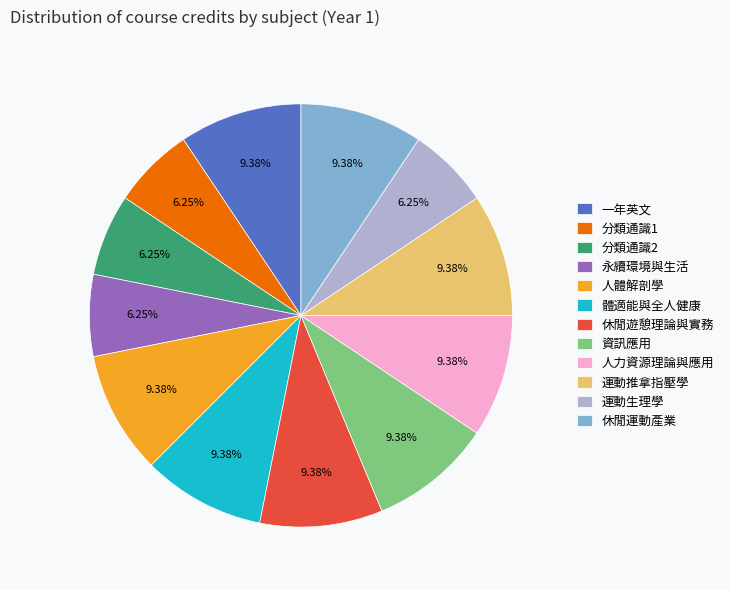

Count the number of slices in the pie.

12